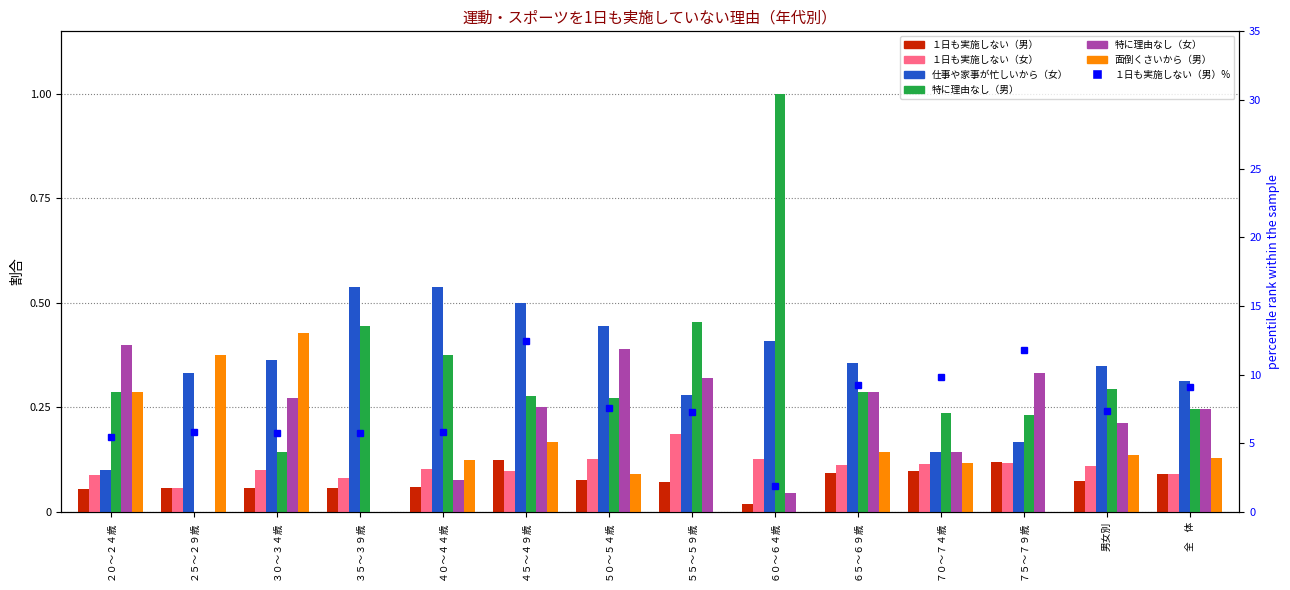

The value of 仕事や家事が忙しいから（女） at ３５～３９歳 is 0.5. True or false?

True